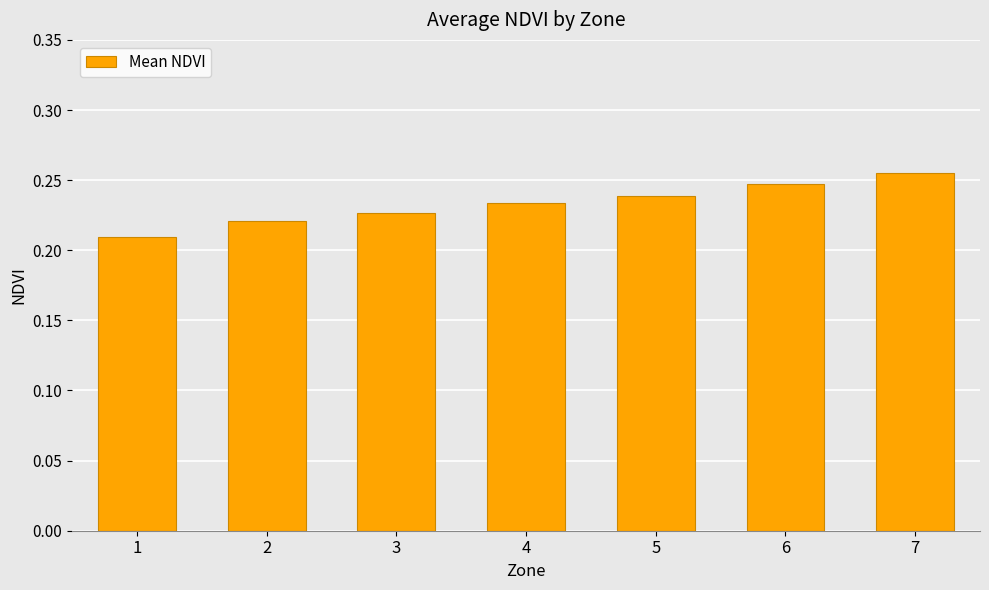

The chart shows a value of 0.1 at 3. True or false?

False